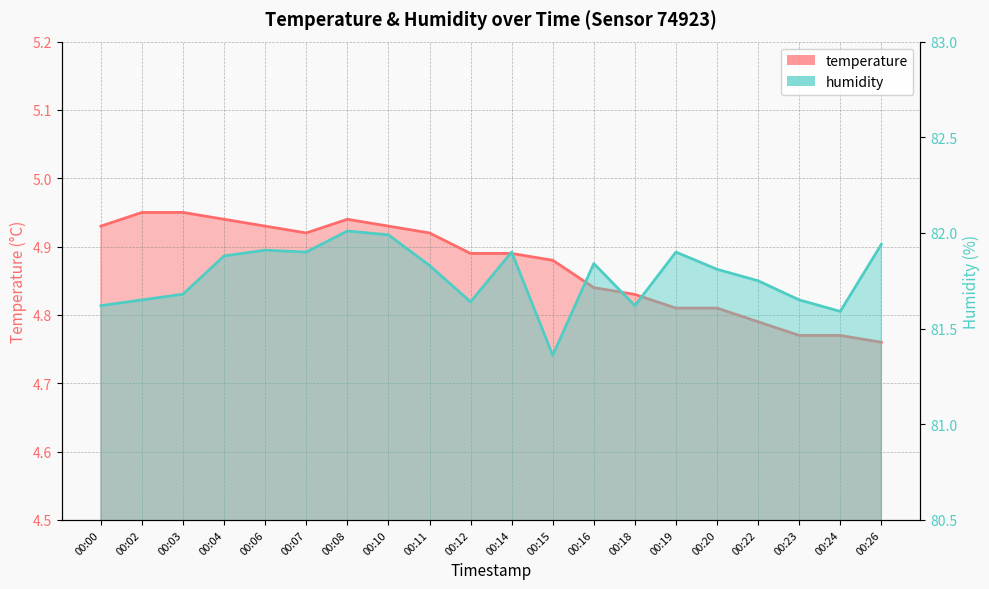

At 00:04, list the series in order from largest to smallest.

humidity, temperature